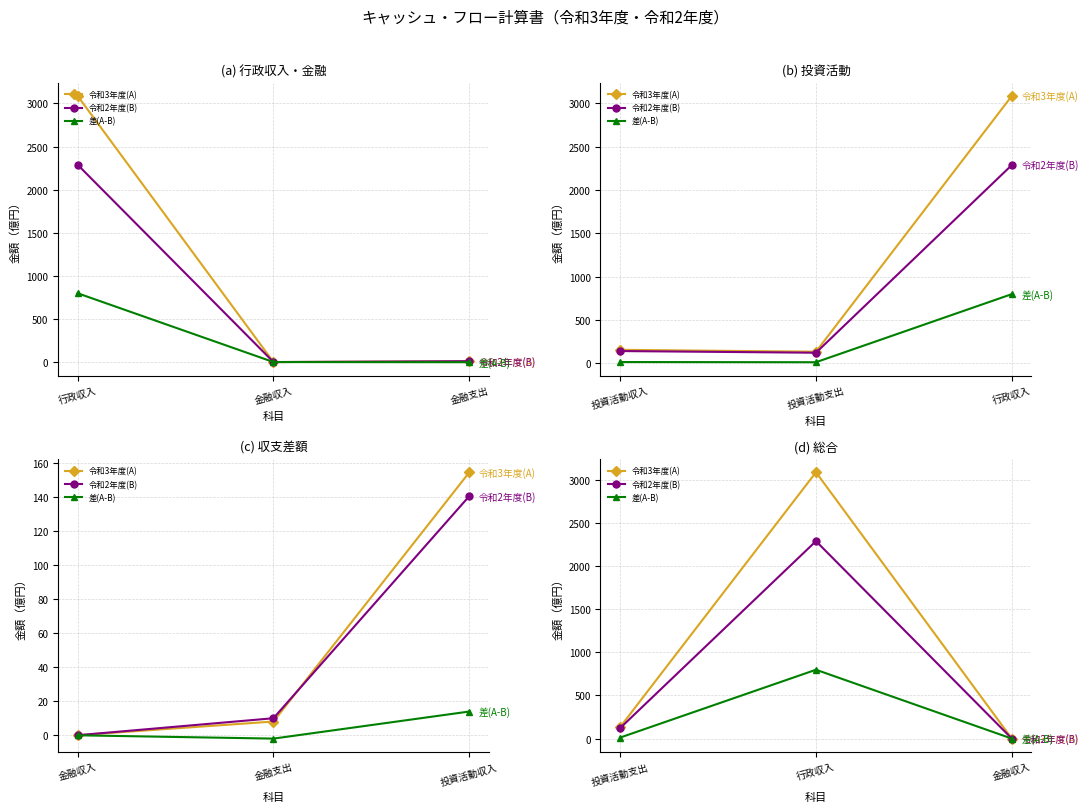

Rank the series at 行政収入 from lowest to highest value.

差(A-B), 令和2年度(B), 令和3年度(A)